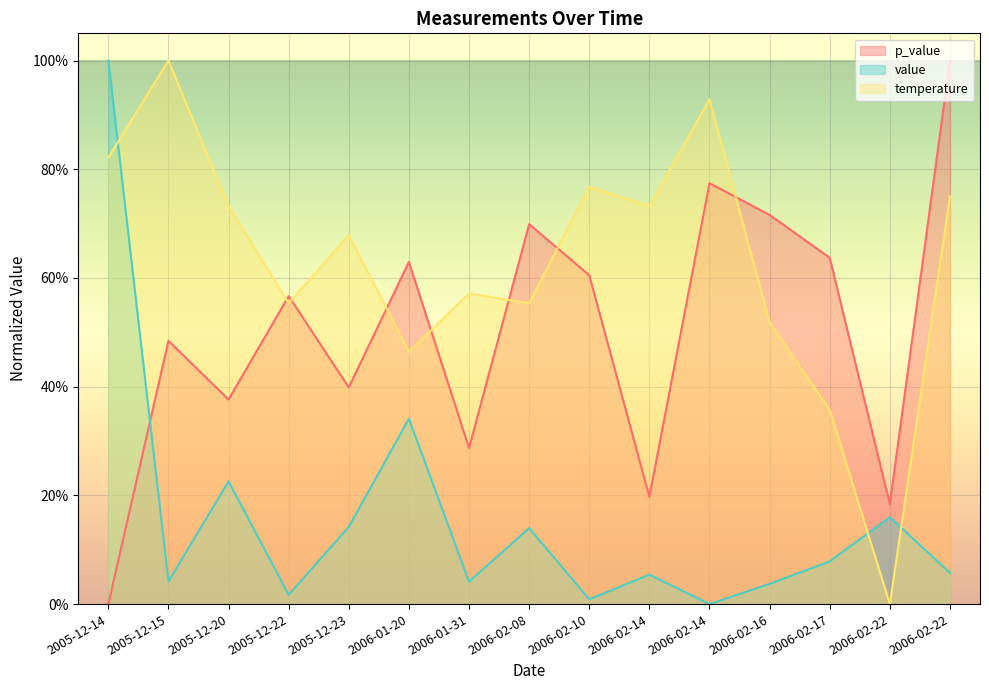

Reading right to left, extract all data points from this chart.

p_value: 1.0	0.2	0.6	0.7	0.8	0.2	0.6	0.7	0.3	0.6	0.4	0.6	0.4	0.5	0.0
value: 0.1	0.2	0.1	0.0	0.0	0.1	0.0	0.1	0.0	0.3	0.1	0.0	0.2	0.0	1.0
temperature: 0.7	0.0	0.4	0.5	0.9	0.7	0.8	0.6	0.6	0.5	0.7	0.6	0.7	1.0	0.8